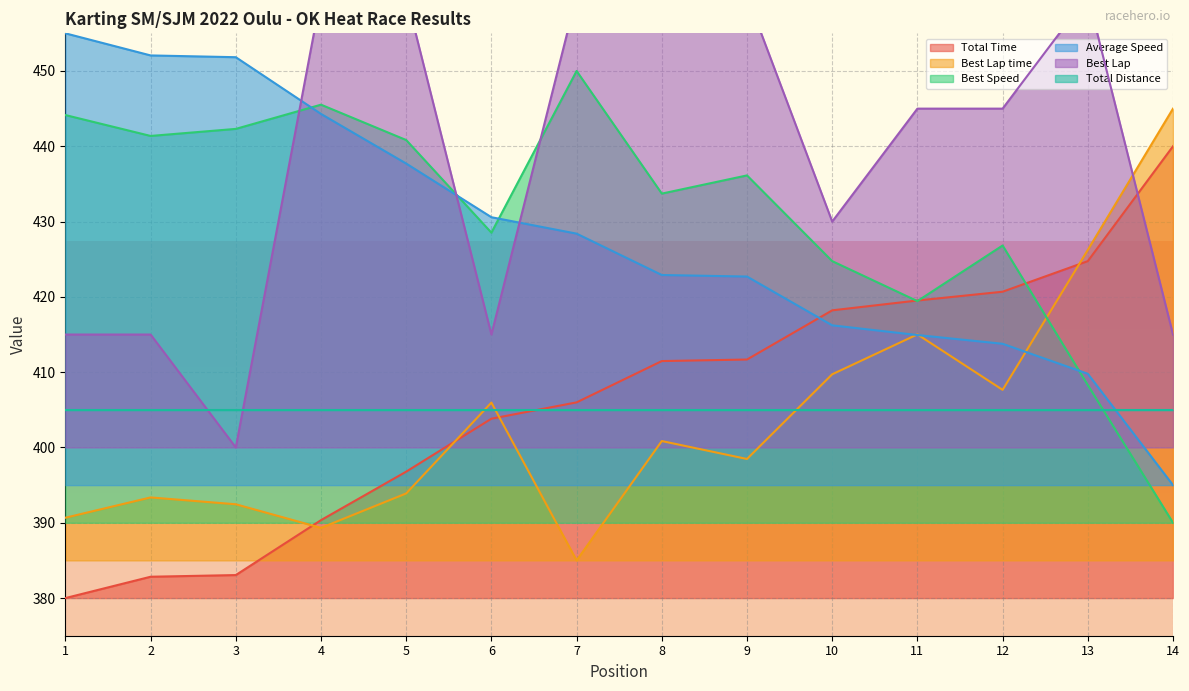

How many times do Best Lap time and Total Time cross each other?

4